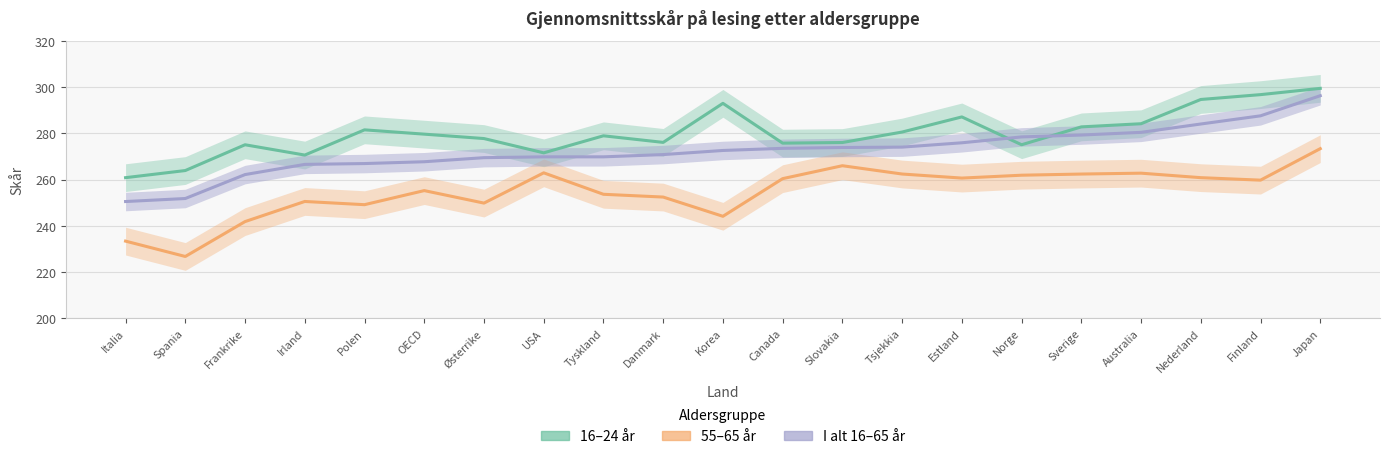

How many intersections are there between I alt 16-65 år and 16-24 år?

2